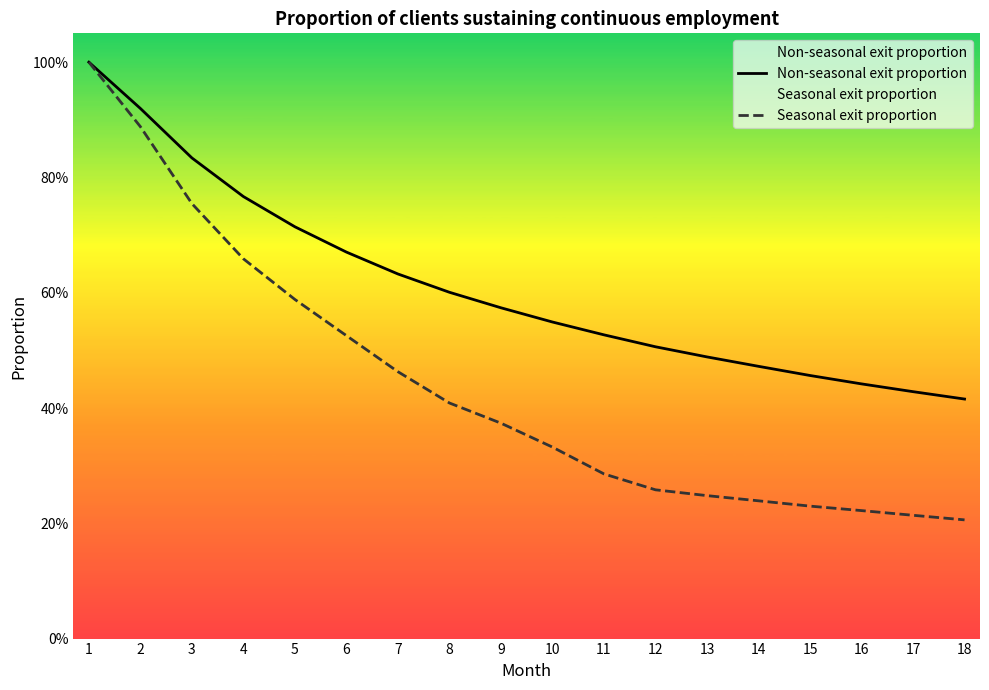

Rank the series by their average value, from highest to lowest.

Non-seasonal exit proportion, Seasonal exit proportion